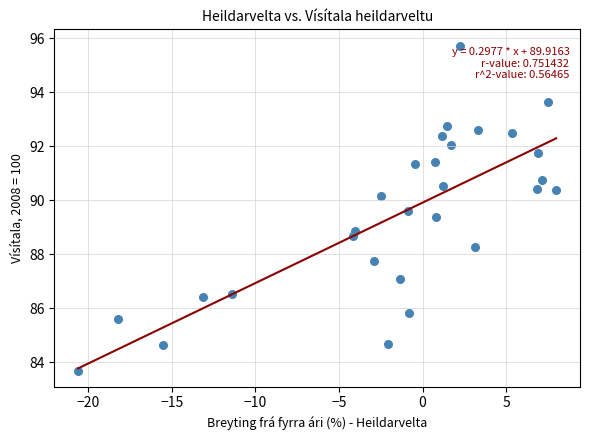

What is the range of X values (max minus min)?

28.6